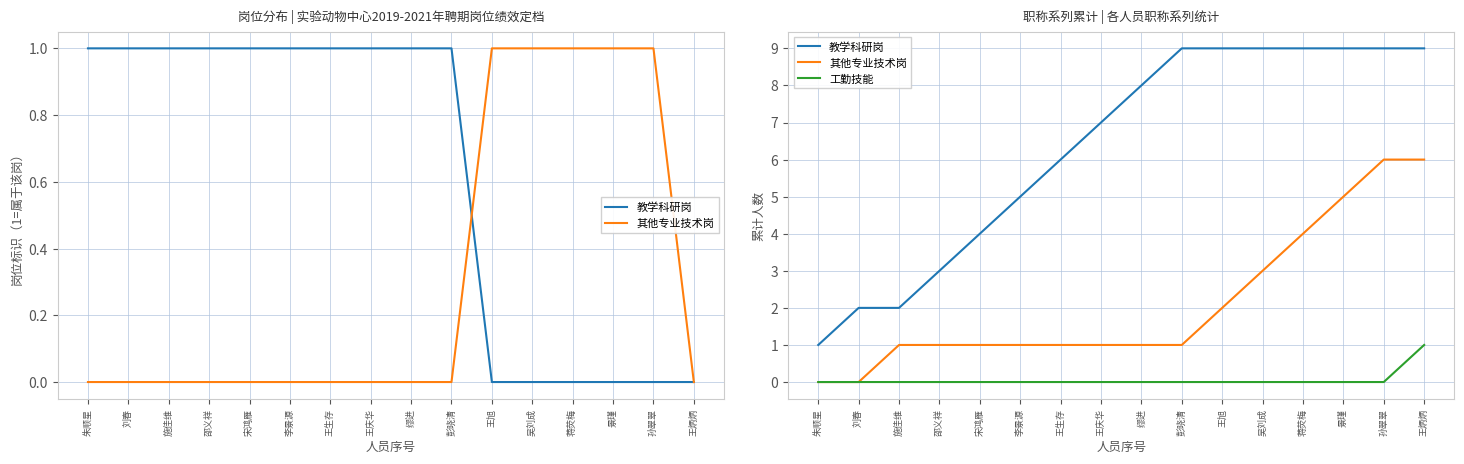

Is this an area chart (filled region under the line)?

No